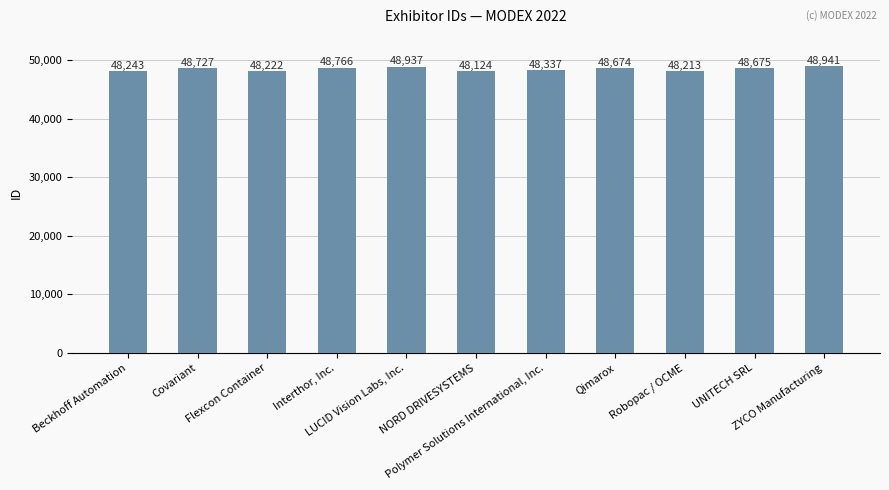

How many categories are shown in the chart?

11